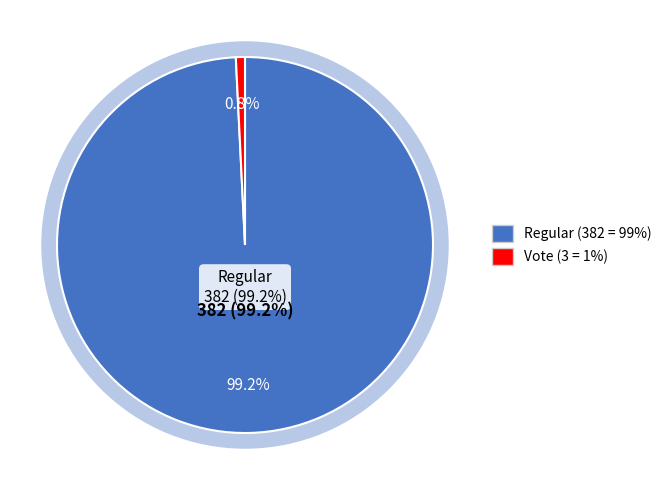

What is the largest slice in the pie chart?

Regular